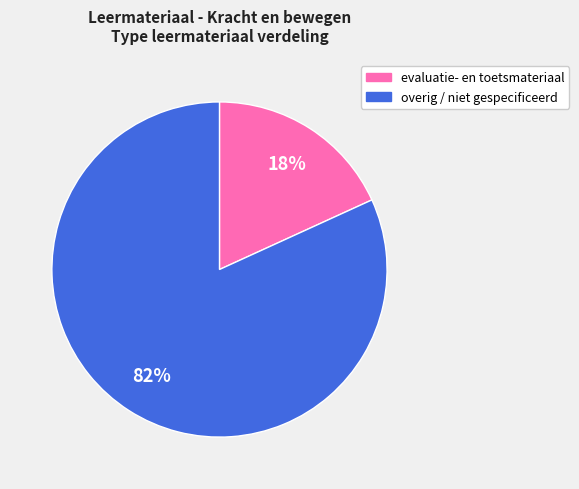

To the nearest percent, what is the difference between the largest and smallest slice percentages?

64%